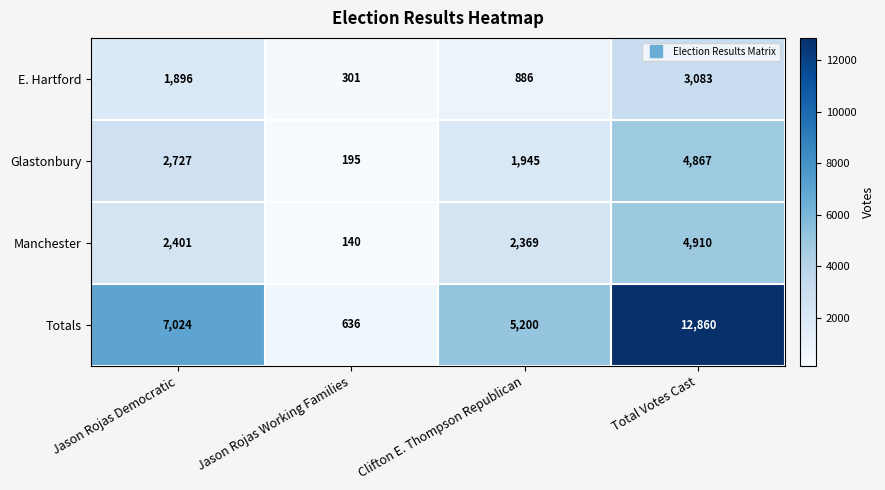

List the labels in order of Manchester value, largest first.

Total Votes Cast, Jason Rojas Democratic, Clifton E. Thompson Republican, Jason Rojas Working Families